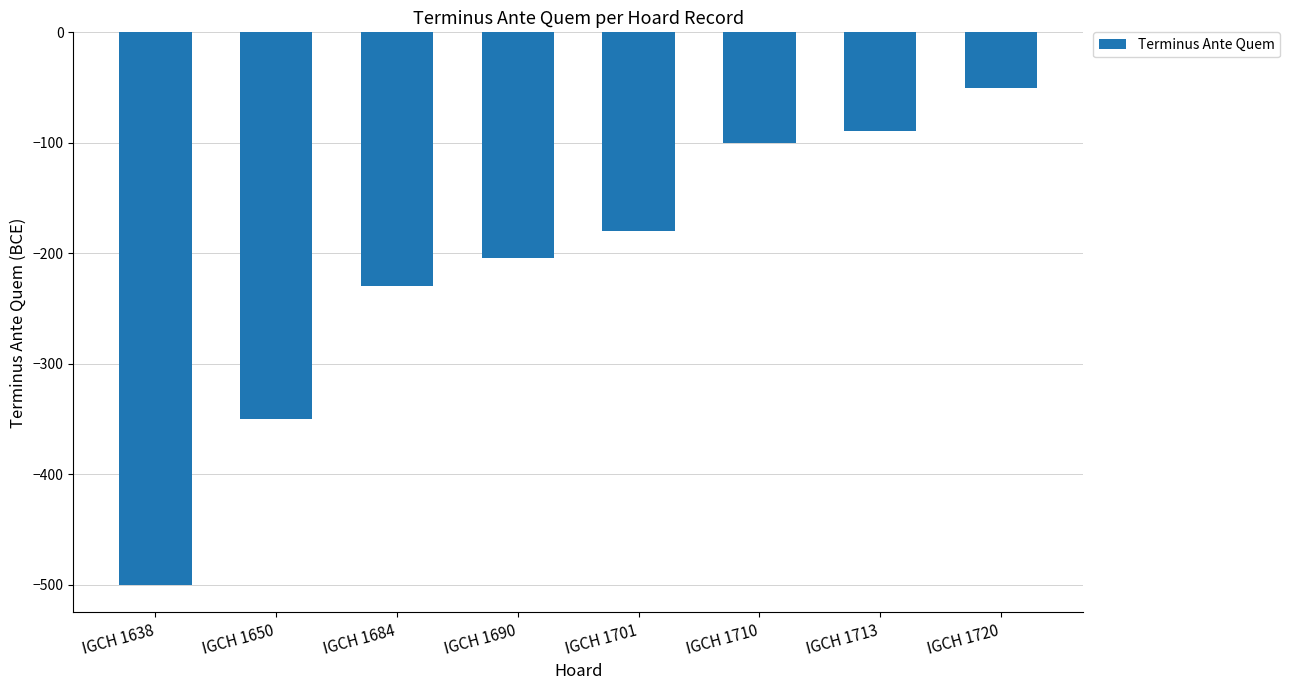

The value at IGCH 1684 is -339. True or false?

False